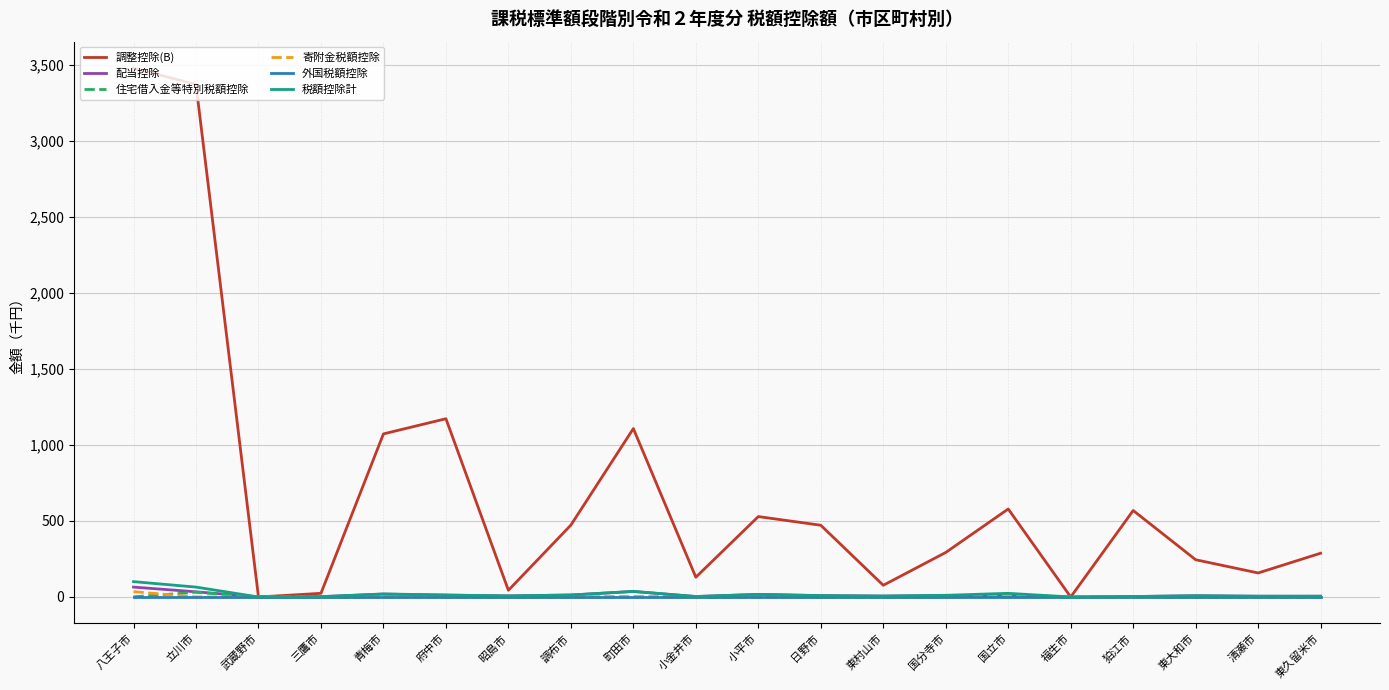

How many interior local peaks does the 調整控除(B) series have?

5